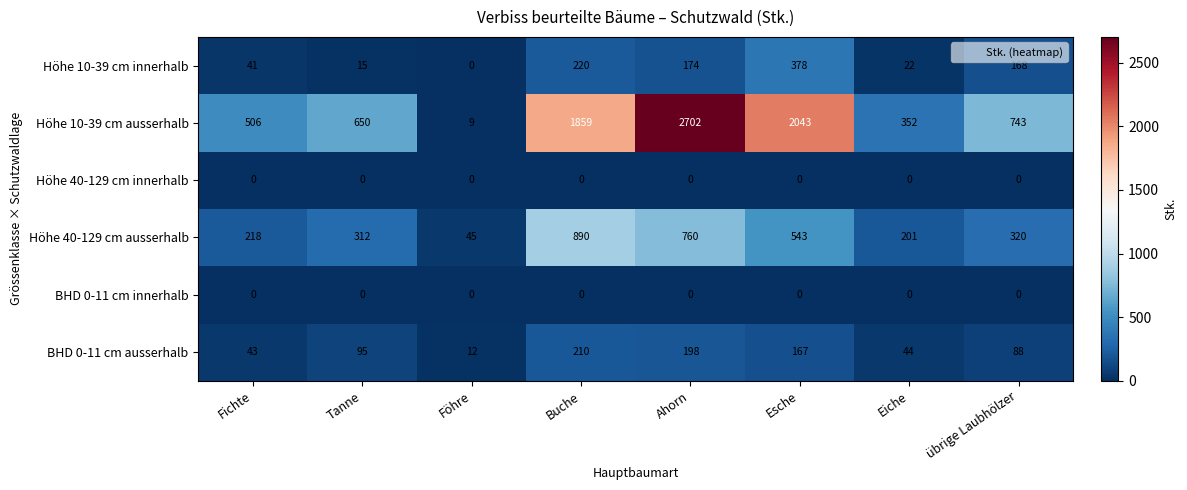

Which category has the highest value across all series?

Ahorn